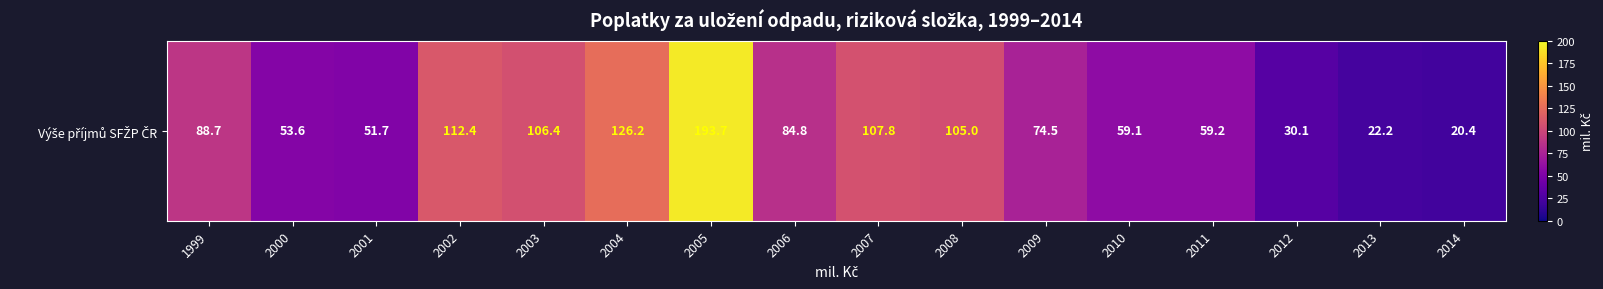

At which category does the chart reach its peak across all series?

2005